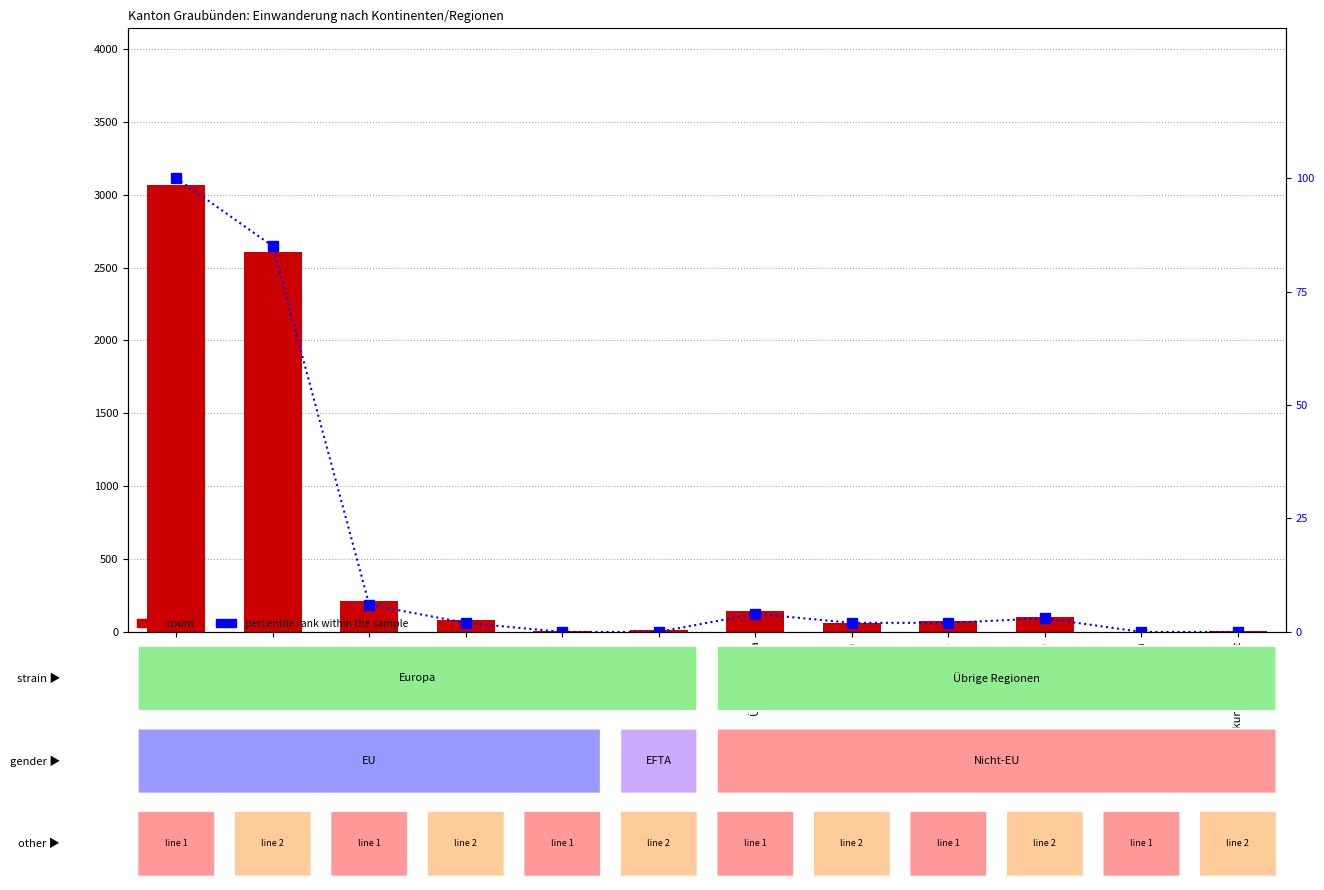

What is the difference between the maximum and minimum values in the percentile rank within the sample series?

100